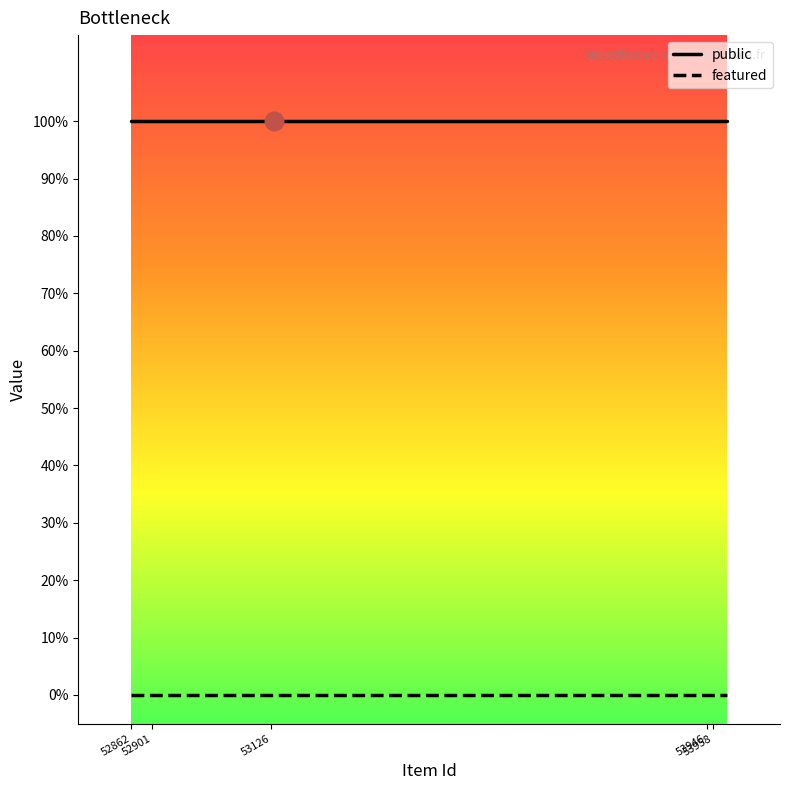

Does the chart have visible grid lines?

No